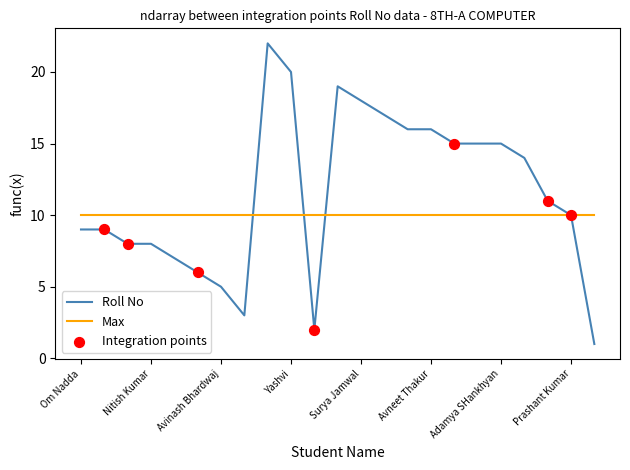

Which series has the largest range (max minus min)?

Roll No